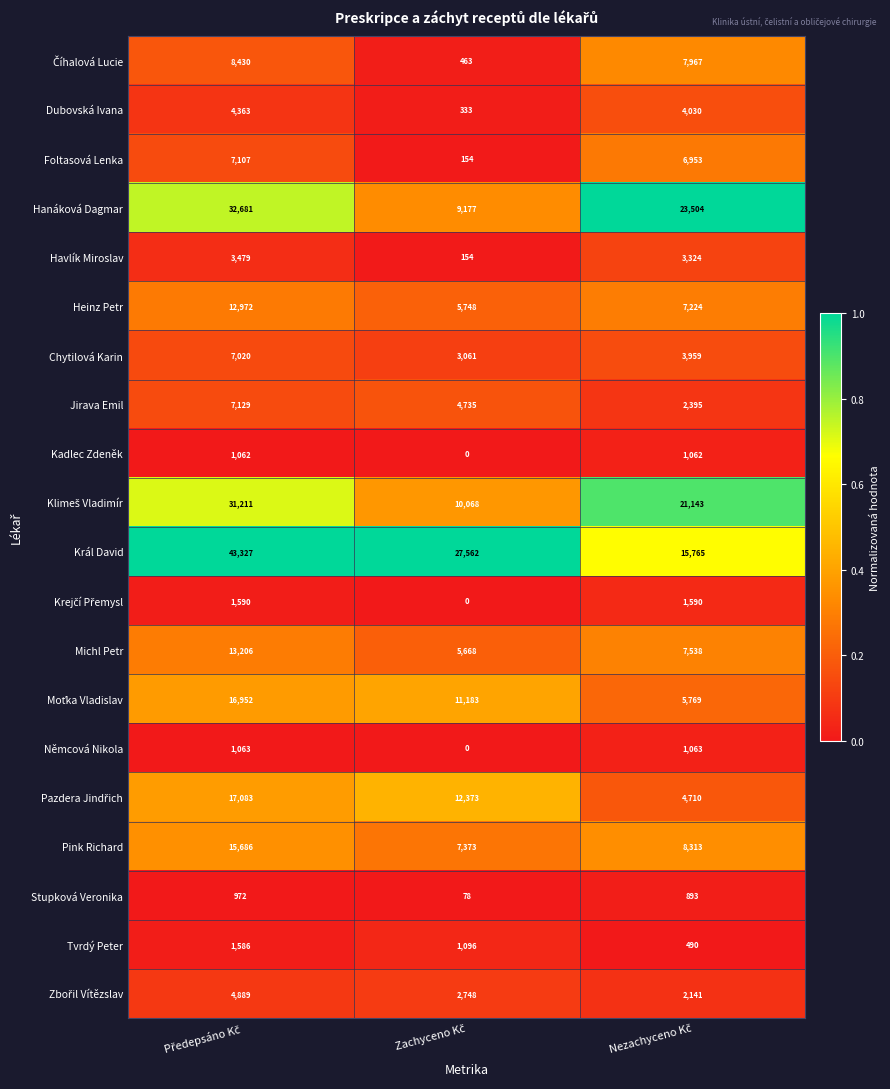

What is the average value of the Foltasová Lenka series?

4738